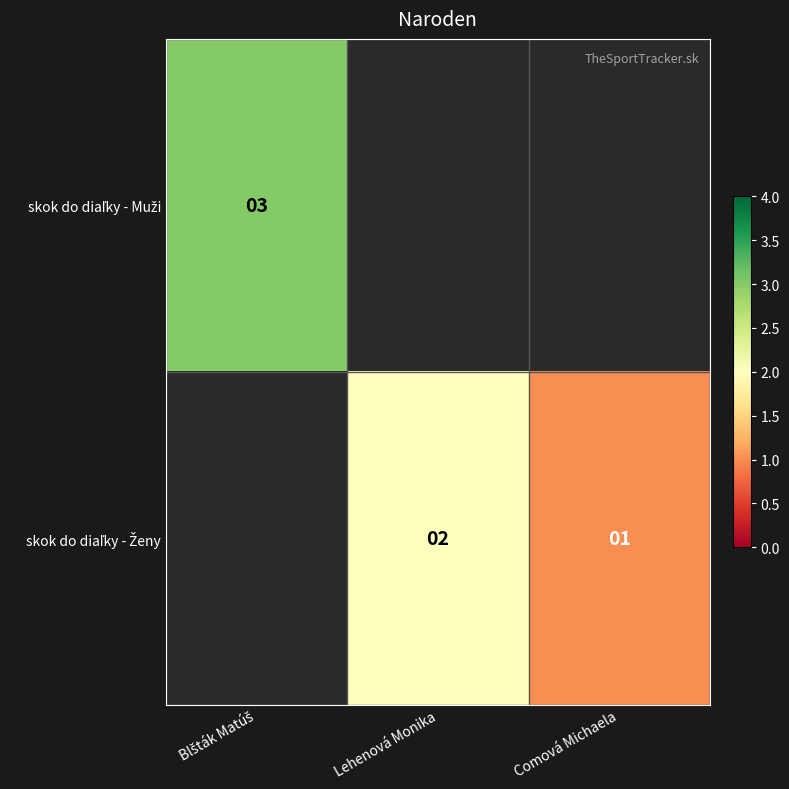

Is the value of skok do diaľky - Ženy at Lehenová Monika greater than the value of skok do diaľky - Muži at Lehenová Monika?

No